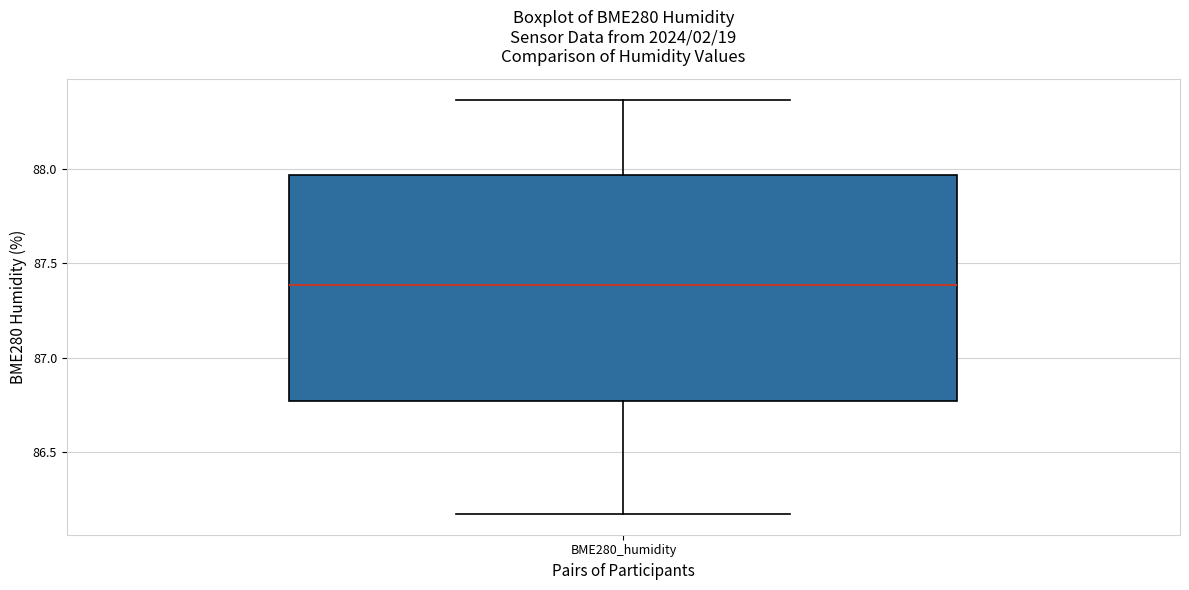

Transcribe this box plot: give where the median line is, the range the box spans, and where the two whiskers end, as read against the y-axis. The values are not printed on the chart, so give them approximately, as read against the axis.

median 87.40, box 86.75 to 87.95, whiskers 86.15 to 88.35